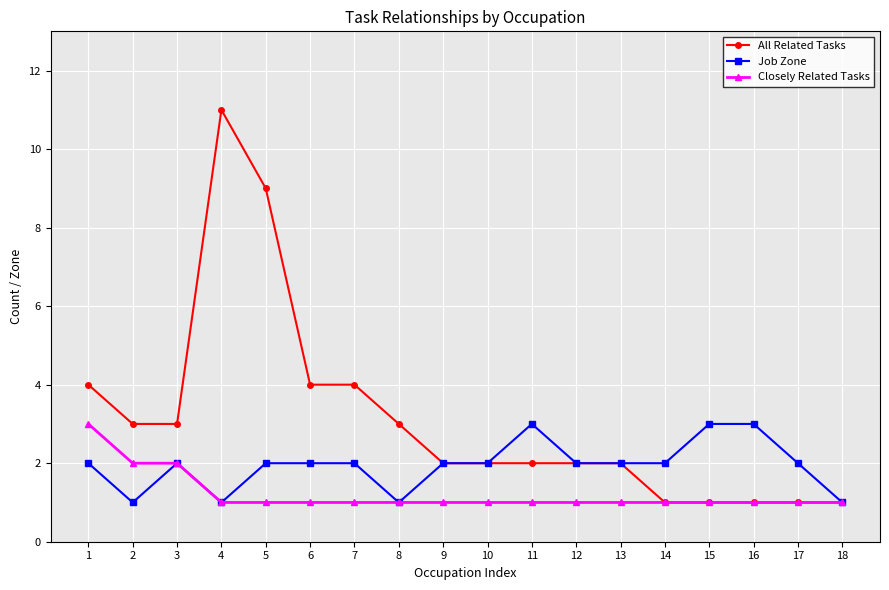

What is the sum of all Job Zone values?

35